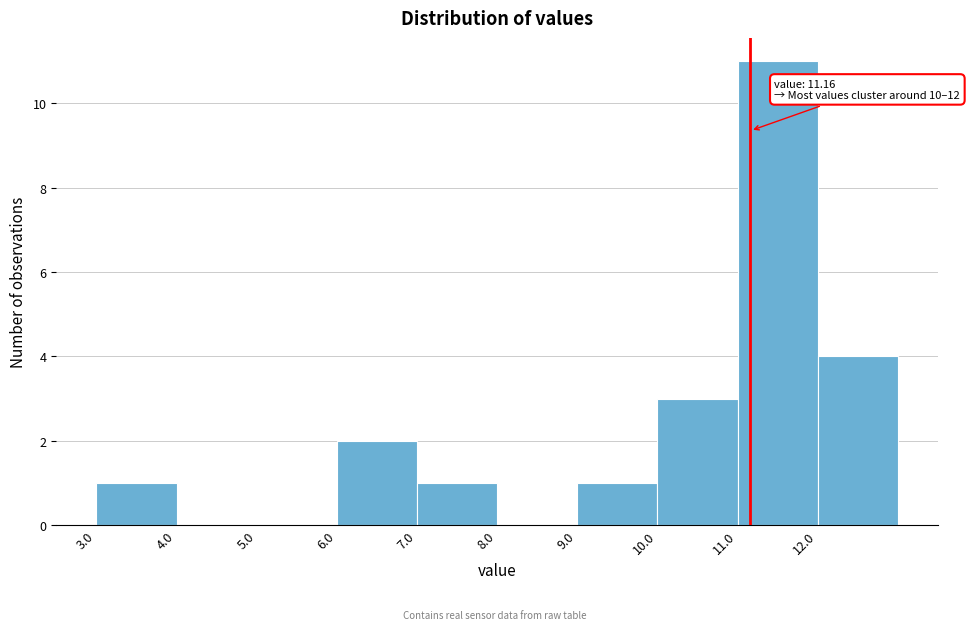

Which range on the x-axis has the tallest bar?

11 to 12